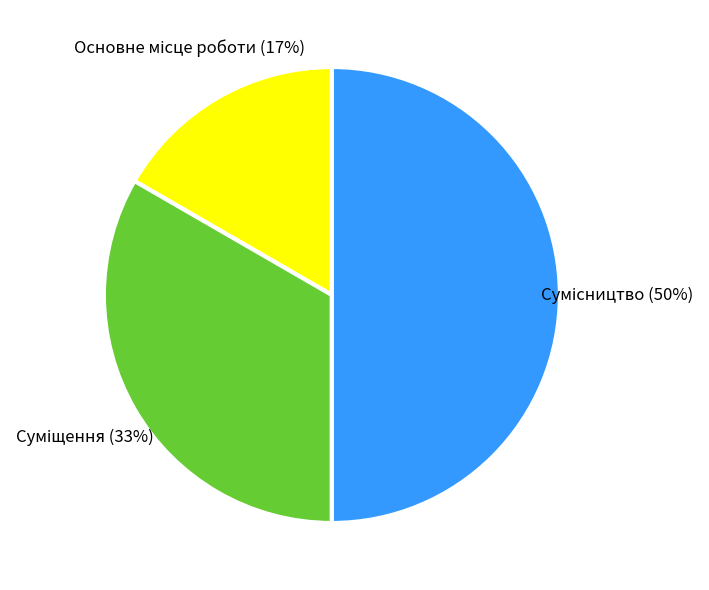

To the nearest percent, what is the average slice percentage?

33%